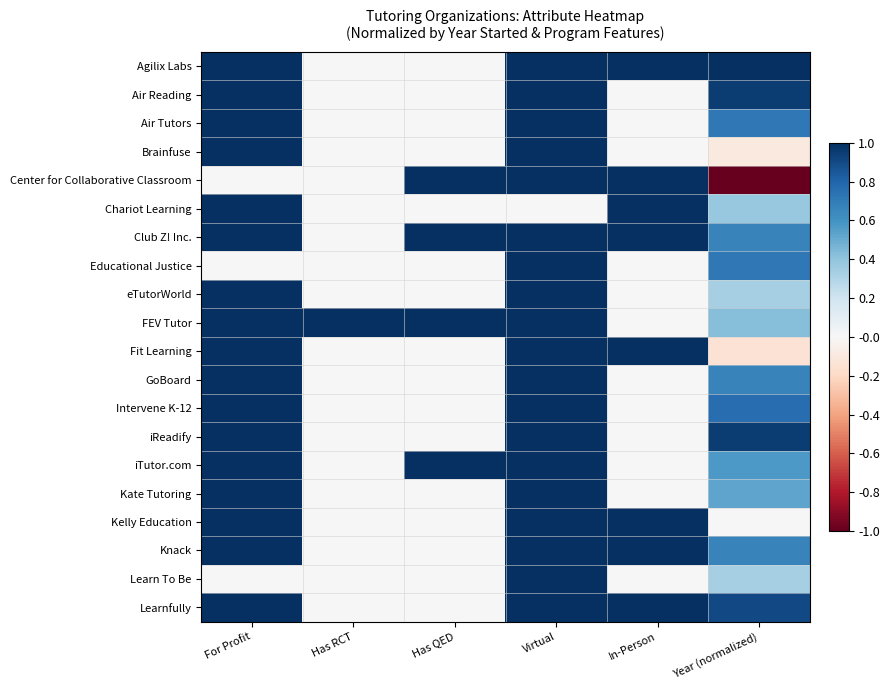

Reading left to right, extract all data points from this chart.

Agilix Labs: For Profit=1.0	Has RCT=0.0	Has QED=0.0	Virtual=1.0	In-Person=1.0	Year (normalized)=1.0
Air Reading: For Profit=1.0	Has RCT=0.0	Has QED=0.0	Virtual=1.0	In-Person=0.0	Year (normalized)=1.0
Air Tutors: For Profit=1.0	Has RCT=0.0	Has QED=0.0	Virtual=1.0	In-Person=0.0	Year (normalized)=0.7
Brainfuse: For Profit=1.0	Has RCT=0.0	Has QED=0.0	Virtual=1.0	In-Person=0.0	Year (normalized)=-0.1
Center for Collaborative Classroom: For Profit=0.0	Has RCT=0.0	Has QED=1.0	Virtual=1.0	In-Person=1.0	Year (normalized)=-1.0
Chariot Learning: For Profit=1.0	Has RCT=0.0	Has QED=0.0	Virtual=0.0	In-Person=1.0	Year (normalized)=0.4
Club Z! Inc.: For Profit=1.0	Has RCT=0.0	Has QED=1.0	Virtual=1.0	In-Person=1.0	Year (normalized)=0.7
Educational Justice: For Profit=0.0	Has RCT=0.0	Has QED=0.0	Virtual=1.0	In-Person=0.0	Year (normalized)=0.7
eTutorWorld: For Profit=1.0	Has RCT=0.0	Has QED=0.0	Virtual=1.0	In-Person=0.0	Year (normalized)=0.3
FEV Tutor: For Profit=1.0	Has RCT=1.0	Has QED=1.0	Virtual=1.0	In-Person=0.0	Year (normalized)=0.4
Fit Learning: For Profit=1.0	Has RCT=0.0	Has QED=0.0	Virtual=1.0	In-Person=1.0	Year (normalized)=-0.1
GoBoard: For Profit=1.0	Has RCT=0.0	Has QED=0.0	Virtual=1.0	In-Person=0.0	Year (normalized)=0.7
Intervene K-12: For Profit=1.0	Has RCT=0.0	Has QED=0.0	Virtual=1.0	In-Person=0.0	Year (normalized)=0.8
iReadify: For Profit=1.0	Has RCT=0.0	Has QED=0.0	Virtual=1.0	In-Person=0.0	Year (normalized)=1.0
iTutor.com: For Profit=1.0	Has RCT=0.0	Has QED=1.0	Virtual=1.0	In-Person=0.0	Year (normalized)=0.6
Kate Tutoring: For Profit=1.0	Has RCT=0.0	Has QED=0.0	Virtual=1.0	In-Person=0.0	Year (normalized)=0.5
Kelly Education: For Profit=1.0	Has RCT=0.0	Has QED=0.0	Virtual=1.0	In-Person=1.0	Year (normalized)=0.0
Knack: For Profit=1.0	Has RCT=0.0	Has QED=0.0	Virtual=1.0	In-Person=1.0	Year (normalized)=0.7
Learn To Be: For Profit=0.0	Has RCT=0.0	Has QED=0.0	Virtual=1.0	In-Person=0.0	Year (normalized)=0.3
Learnfully: For Profit=1.0	Has RCT=0.0	Has QED=0.0	Virtual=1.0	In-Person=1.0	Year (normalized)=0.9